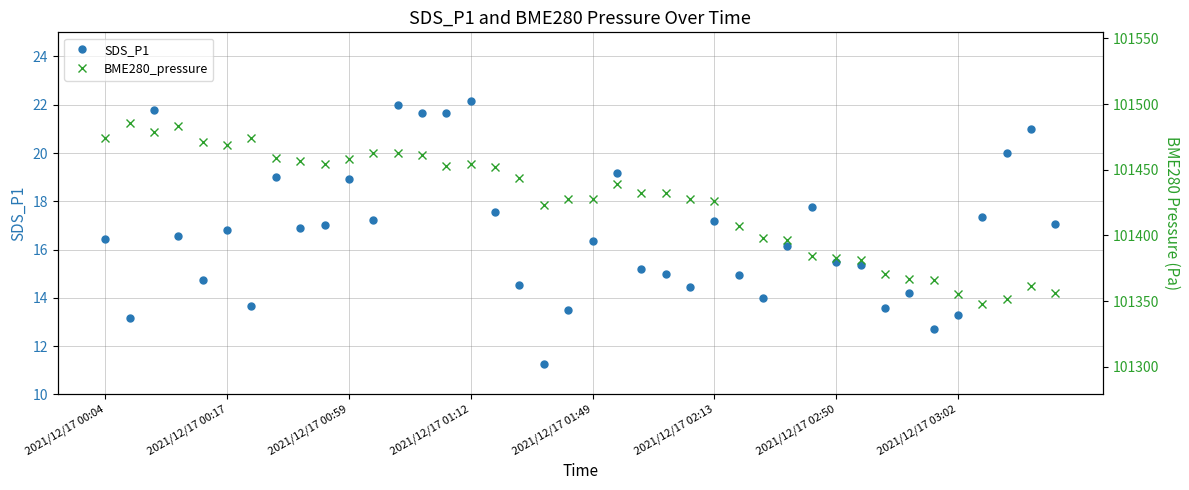

True or false: SDS_P1 has more than 2 interior local peaks.

True